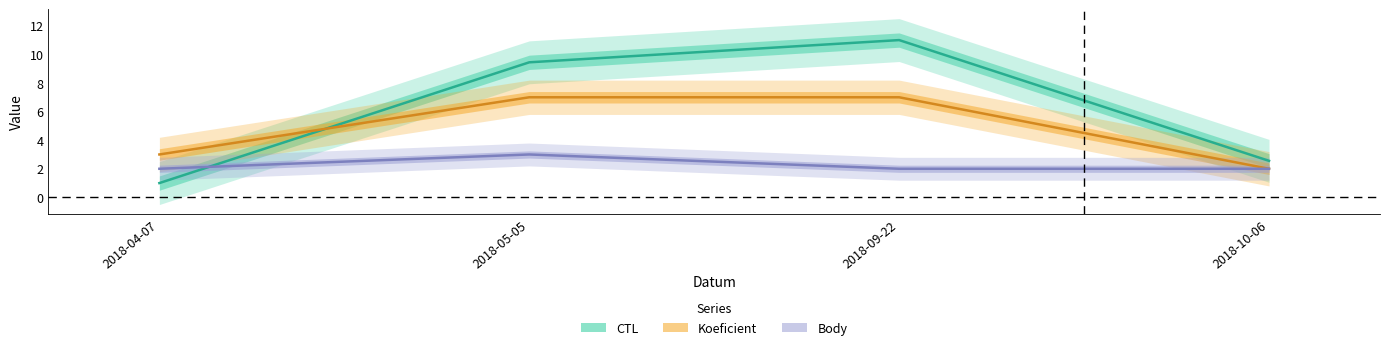

How many values in the Body series exceed 2?

1